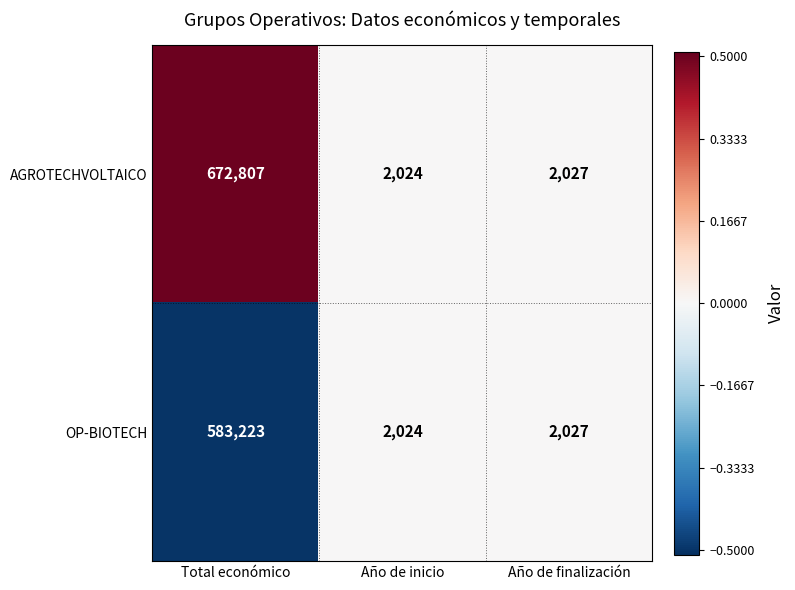

True or false: OP-BIOTECH has a value of 390403 at Total económico.

False